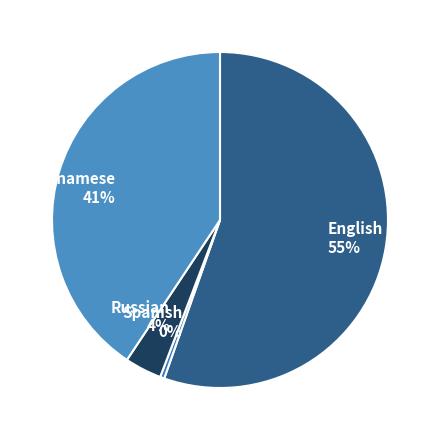

Is the sum of English and Spanish greater than half?

Yes